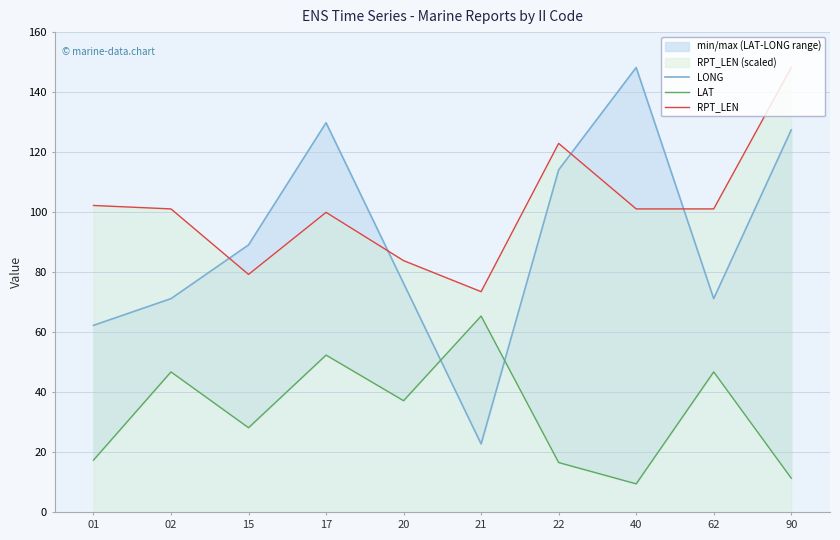

Is this an area chart (filled region under the line)?

No